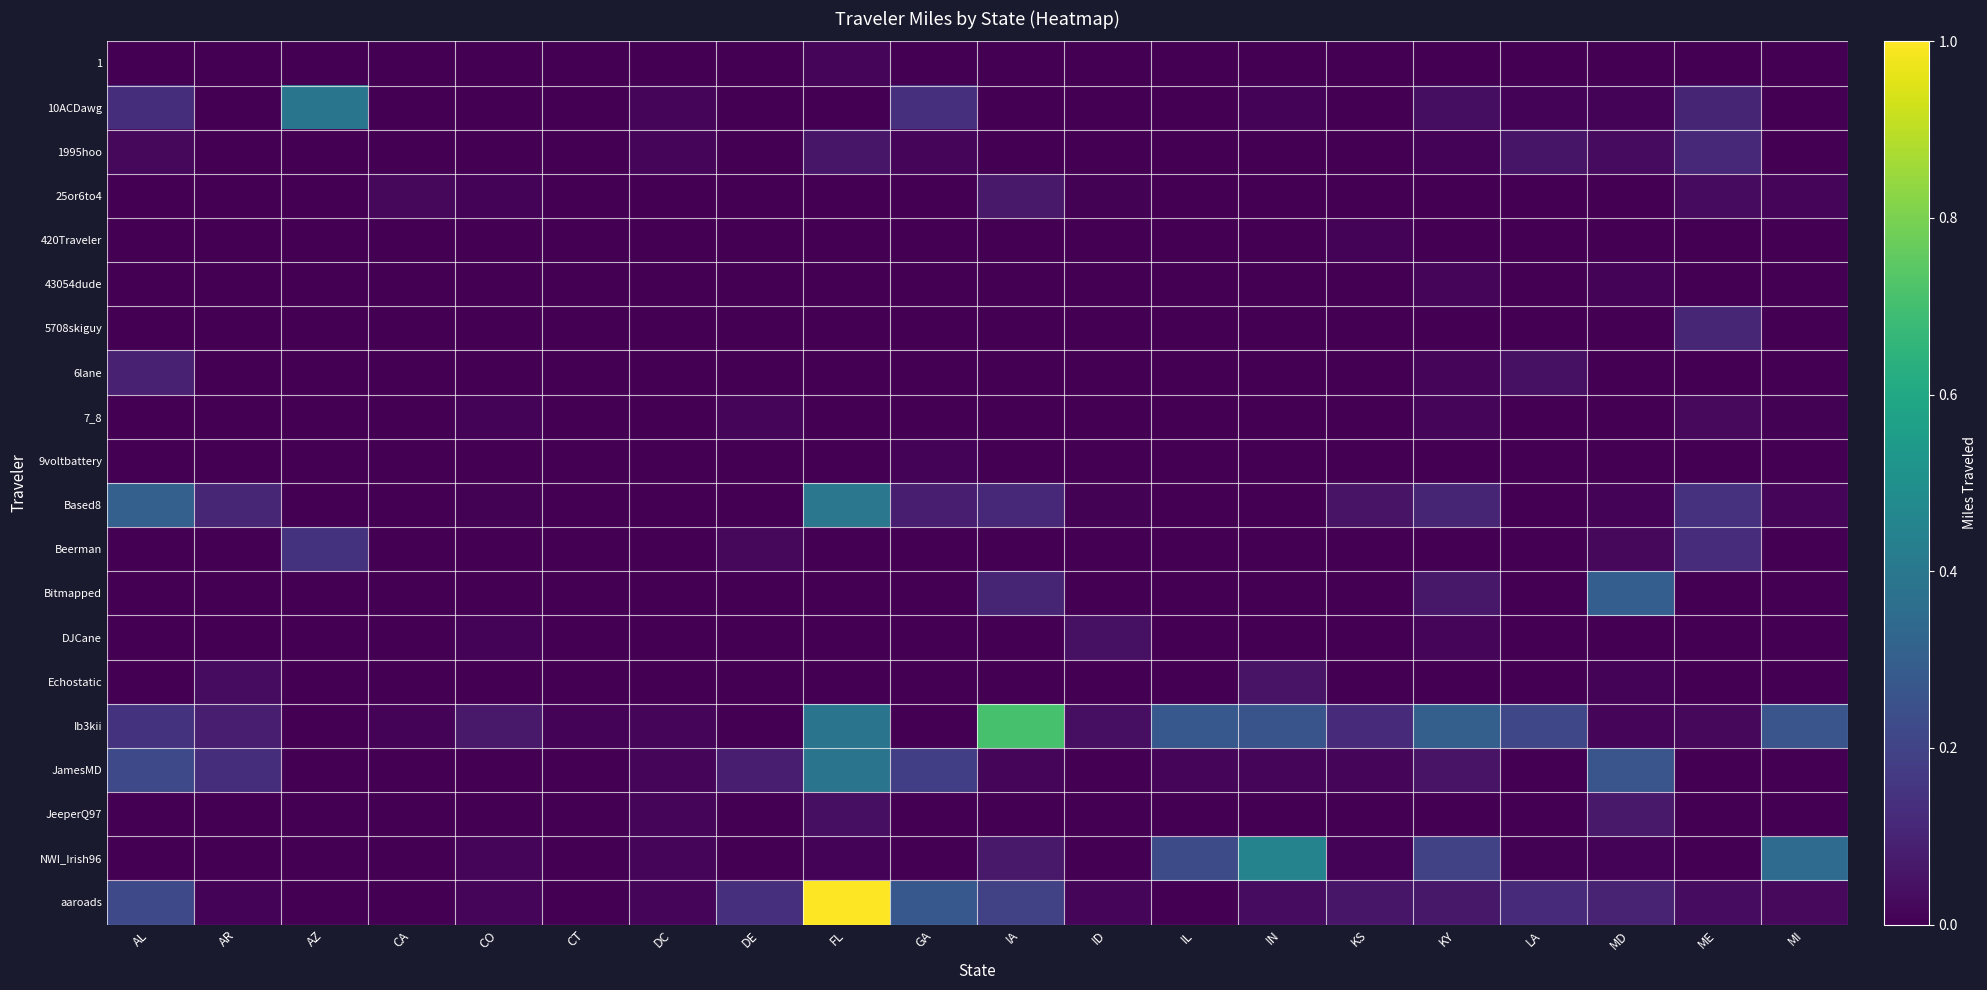

Reading left to right, list all the values displayed in this chart.

1: AL=0.0	AR=0.0	AZ=0.0	CA=0.0	CO=0.0	CT=0.0	DC=0.0	DE=0.0	FL=0.0	GA=0.0	IA=0.0	ID=0.0	IL=0.0	IN=0.0	KS=0.0	KY=0.0	LA=0.0	MD=0.0	ME=0.0	MI=0.0
10ACDawg: AL=0.1	AR=0.0	AZ=0.4	CA=0.0	CO=0.0	CT=0.0	DC=0.0	DE=0.0	FL=0.0	GA=0.1	IA=0.0	ID=0.0	IL=0.0	IN=0.0	KS=0.0	KY=0.0	LA=0.0	MD=0.0	ME=0.1	MI=0.0
1995hoo: AL=0.0	AR=0.0	AZ=0.0	CA=0.0	CO=0.0	CT=0.0	DC=0.0	DE=0.0	FL=0.1	GA=0.0	IA=0.0	ID=0.0	IL=0.0	IN=0.0	KS=0.0	KY=0.0	LA=0.1	MD=0.0	ME=0.1	MI=0.0
25or6to4: AL=0.0	AR=0.0	AZ=0.0	CA=0.0	CO=0.0	CT=0.0	DC=0.0	DE=0.0	FL=0.0	GA=0.0	IA=0.1	ID=0.0	IL=0.0	IN=0.0	KS=0.0	KY=0.0	LA=0.0	MD=0.0	ME=0.0	MI=0.0
420Traveler: AL=0.0	AR=0.0	AZ=0.0	CA=0.0	CO=0.0	CT=0.0	DC=0.0	DE=0.0	FL=0.0	GA=0.0	IA=0.0	ID=0.0	IL=0.0	IN=0.0	KS=0.0	KY=0.0	LA=0.0	MD=0.0	ME=0.0	MI=0.0
43054dude: AL=0.0	AR=0.0	AZ=0.0	CA=0.0	CO=0.0	CT=0.0	DC=0.0	DE=0.0	FL=0.0	GA=0.0	IA=0.0	ID=0.0	IL=0.0	IN=0.0	KS=0.0	KY=0.0	LA=0.0	MD=0.0	ME=0.0	MI=0.0
5708skiguy: AL=0.0	AR=0.0	AZ=0.0	CA=0.0	CO=0.0	CT=0.0	DC=0.0	DE=0.0	FL=0.0	GA=0.0	IA=0.0	ID=0.0	IL=0.0	IN=0.0	KS=0.0	KY=0.0	LA=0.0	MD=0.0	ME=0.1	MI=0.0
6lane: AL=0.1	AR=0.0	AZ=0.0	CA=0.0	CO=0.0	CT=0.0	DC=0.0	DE=0.0	FL=0.0	GA=0.0	IA=0.0	ID=0.0	IL=0.0	IN=0.0	KS=0.0	KY=0.0	LA=0.0	MD=0.0	ME=0.0	MI=0.0
7_8: AL=0.0	AR=0.0	AZ=0.0	CA=0.0	CO=0.0	CT=0.0	DC=0.0	DE=0.0	FL=0.0	GA=0.0	IA=0.0	ID=0.0	IL=0.0	IN=0.0	KS=0.0	KY=0.0	LA=0.0	MD=0.0	ME=0.0	MI=0.0
9voltbattery: AL=0.0	AR=0.0	AZ=0.0	CA=0.0	CO=0.0	CT=0.0	DC=0.0	DE=0.0	FL=0.0	GA=0.0	IA=0.0	ID=0.0	IL=0.0	IN=0.0	KS=0.0	KY=0.0	LA=0.0	MD=0.0	ME=0.0	MI=0.0
Based8: AL=0.3	AR=0.1	AZ=0.0	CA=0.0	CO=0.0	CT=0.0	DC=0.0	DE=0.0	FL=0.4	GA=0.1	IA=0.1	ID=0.0	IL=0.0	IN=0.0	KS=0.1	KY=0.1	LA=0.0	MD=0.0	ME=0.1	MI=0.0
Beerman: AL=0.0	AR=0.0	AZ=0.1	CA=0.0	CO=0.0	CT=0.0	DC=0.0	DE=0.0	FL=0.0	GA=0.0	IA=0.0	ID=0.0	IL=0.0	IN=0.0	KS=0.0	KY=0.0	LA=0.0	MD=0.0	ME=0.1	MI=0.0
Bitmapped: AL=0.0	AR=0.0	AZ=0.0	CA=0.0	CO=0.0	CT=0.0	DC=0.0	DE=0.0	FL=0.0	GA=0.0	IA=0.1	ID=0.0	IL=0.0	IN=0.0	KS=0.0	KY=0.1	LA=0.0	MD=0.3	ME=0.0	MI=0.0
DJCane: AL=0.0	AR=0.0	AZ=0.0	CA=0.0	CO=0.0	CT=0.0	DC=0.0	DE=0.0	FL=0.0	GA=0.0	IA=0.0	ID=0.0	IL=0.0	IN=0.0	KS=0.0	KY=0.0	LA=0.0	MD=0.0	ME=0.0	MI=0.0
Echostatic: AL=0.0	AR=0.0	AZ=0.0	CA=0.0	CO=0.0	CT=0.0	DC=0.0	DE=0.0	FL=0.0	GA=0.0	IA=0.0	ID=0.0	IL=0.0	IN=0.1	KS=0.0	KY=0.0	LA=0.0	MD=0.0	ME=0.0	MI=0.0
Ib3kii: AL=0.1	AR=0.1	AZ=0.0	CA=0.0	CO=0.1	CT=0.0	DC=0.0	DE=0.0	FL=0.4	GA=0.0	IA=0.7	ID=0.0	IL=0.3	IN=0.3	KS=0.1	KY=0.3	LA=0.2	MD=0.0	ME=0.0	MI=0.3
JamesMD: AL=0.2	AR=0.1	AZ=0.0	CA=0.0	CO=0.0	CT=0.0	DC=0.0	DE=0.1	FL=0.4	GA=0.2	IA=0.0	ID=0.0	IL=0.0	IN=0.0	KS=0.0	KY=0.1	LA=0.0	MD=0.3	ME=0.0	MI=0.0
JeeperQ97: AL=0.0	AR=0.0	AZ=0.0	CA=0.0	CO=0.0	CT=0.0	DC=0.0	DE=0.0	FL=0.0	GA=0.0	IA=0.0	ID=0.0	IL=0.0	IN=0.0	KS=0.0	KY=0.0	LA=0.0	MD=0.1	ME=0.0	MI=0.0
NWI_Irish96: AL=0.0	AR=0.0	AZ=0.0	CA=0.0	CO=0.0	CT=0.0	DC=0.0	DE=0.0	FL=0.0	GA=0.0	IA=0.1	ID=0.0	IL=0.2	IN=0.4	KS=0.0	KY=0.2	LA=0.0	MD=0.0	ME=0.0	MI=0.3
aaroads: AL=0.2	AR=0.0	AZ=0.0	CA=0.0	CO=0.0	CT=0.0	DC=0.0	DE=0.1	FL=1.0	GA=0.3	IA=0.2	ID=0.0	IL=0.0	IN=0.0	KS=0.1	KY=0.1	LA=0.1	MD=0.1	ME=0.0	MI=0.0